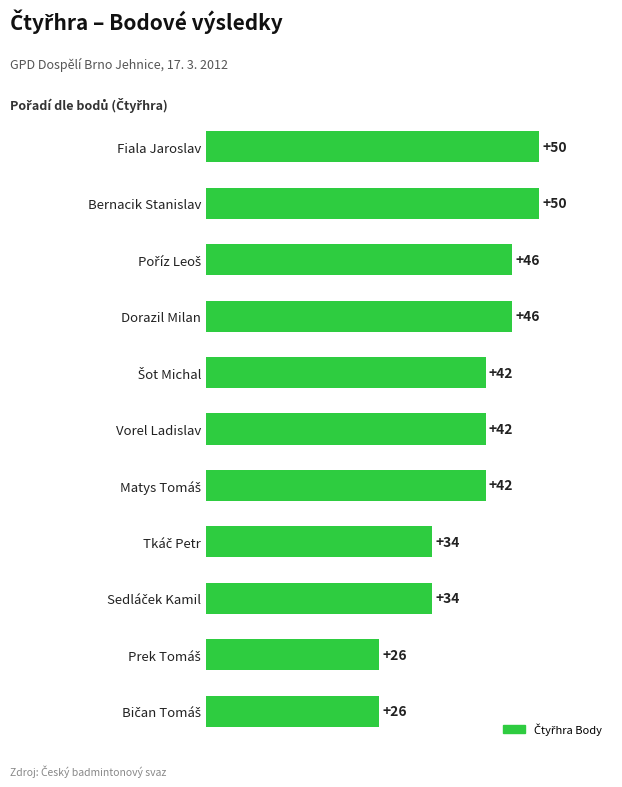

Is it true that the value at Bernacik Stanislav is 34?

False